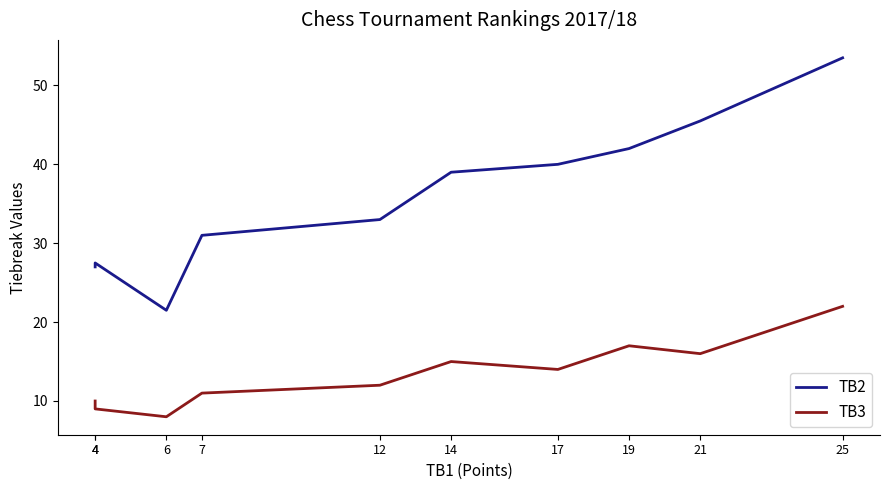

Rank the series at 7 from lowest to highest value.

TB3, TB2